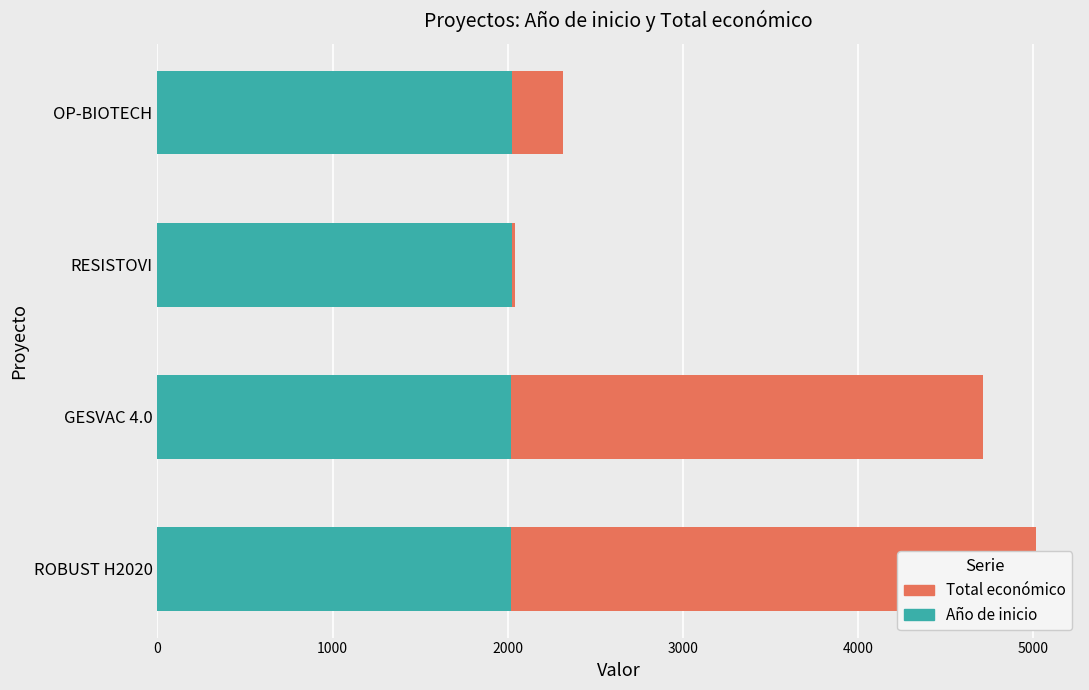

How many bars are there in each group?

2